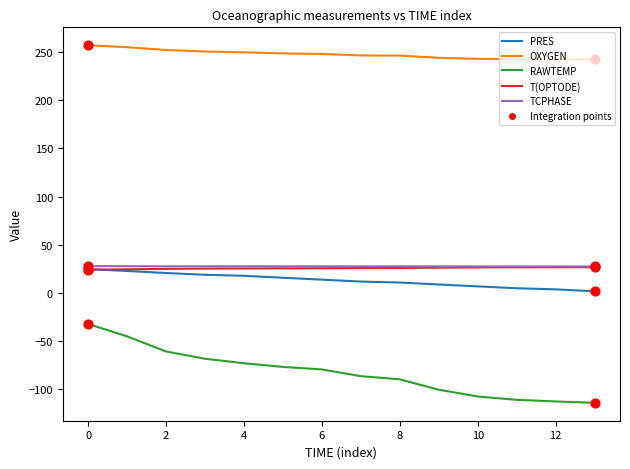

Which series has the largest total across all categories?

OXYGEN